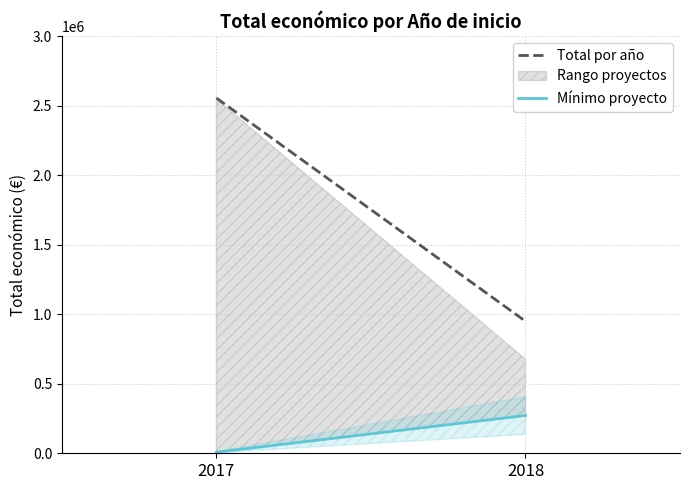

Does the chart have visible grid lines?

Yes